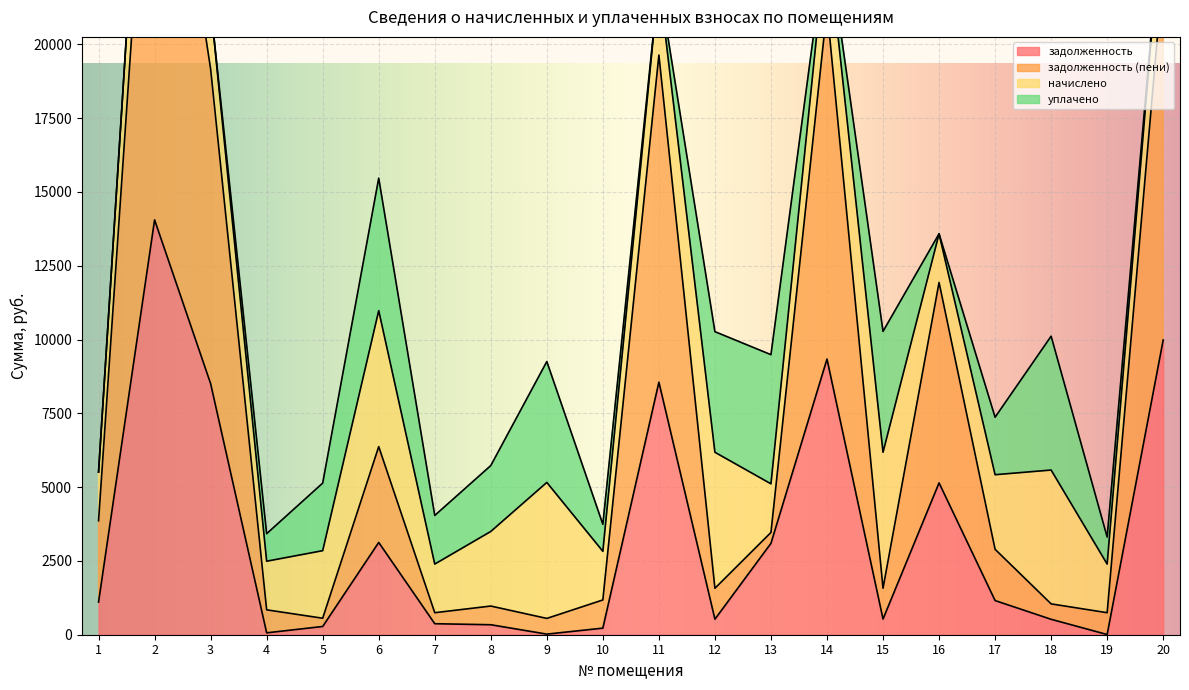

The value of задолженность at 7 is 372.9. True or false?

True